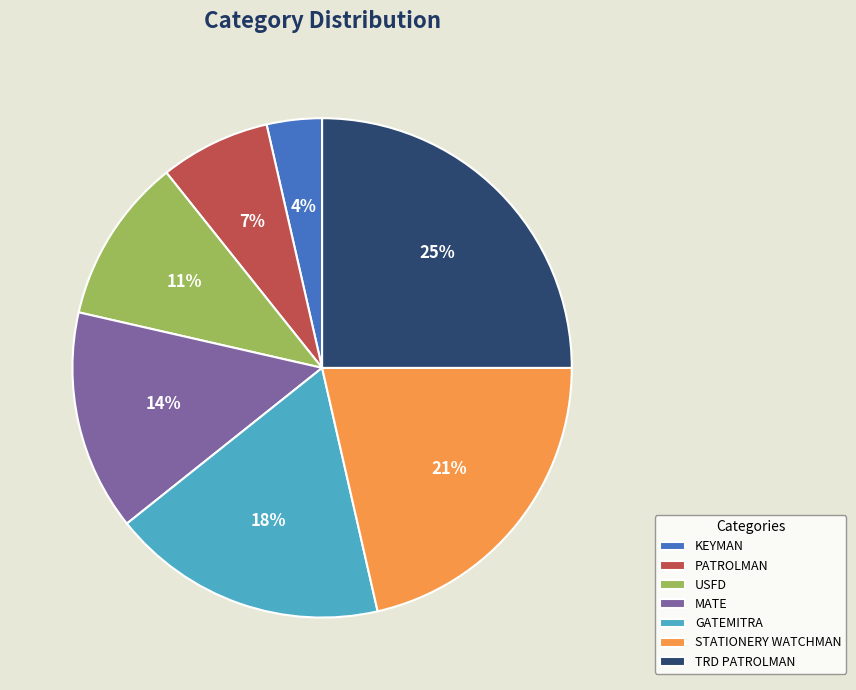

Is it true that PATROLMAN is 7% of the pie?

True